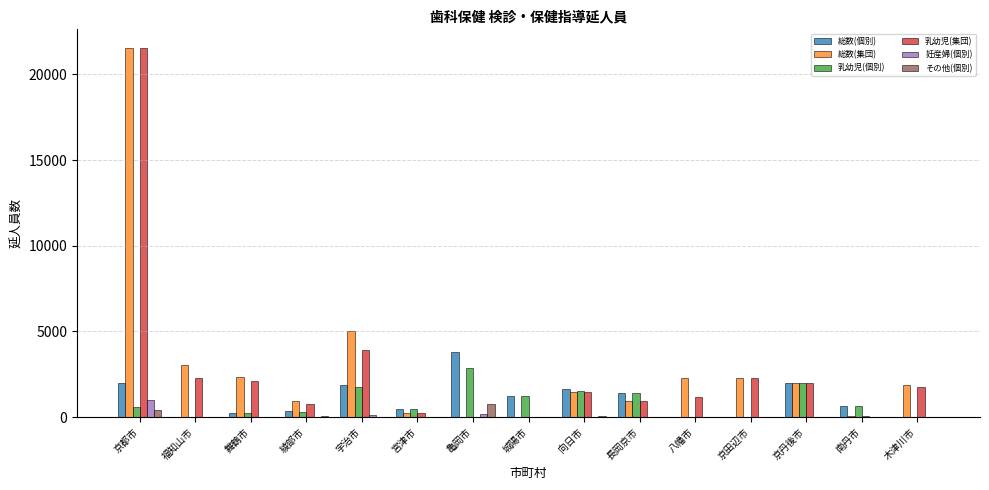

Is the value of 妊産婦(個別) at 向日市 greater than the value of 総数(個別) at 京都市?

No